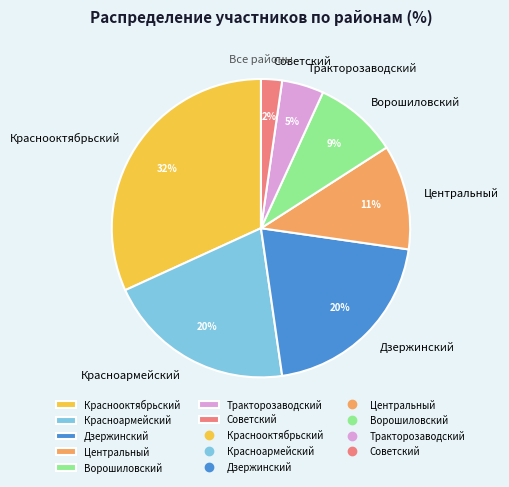

Is there any slice that represents more than half of the pie?

No